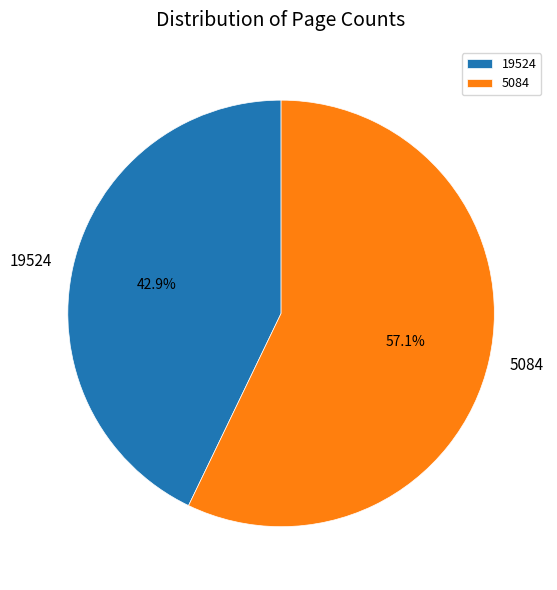

Is there a majority slice in this chart?

Yes